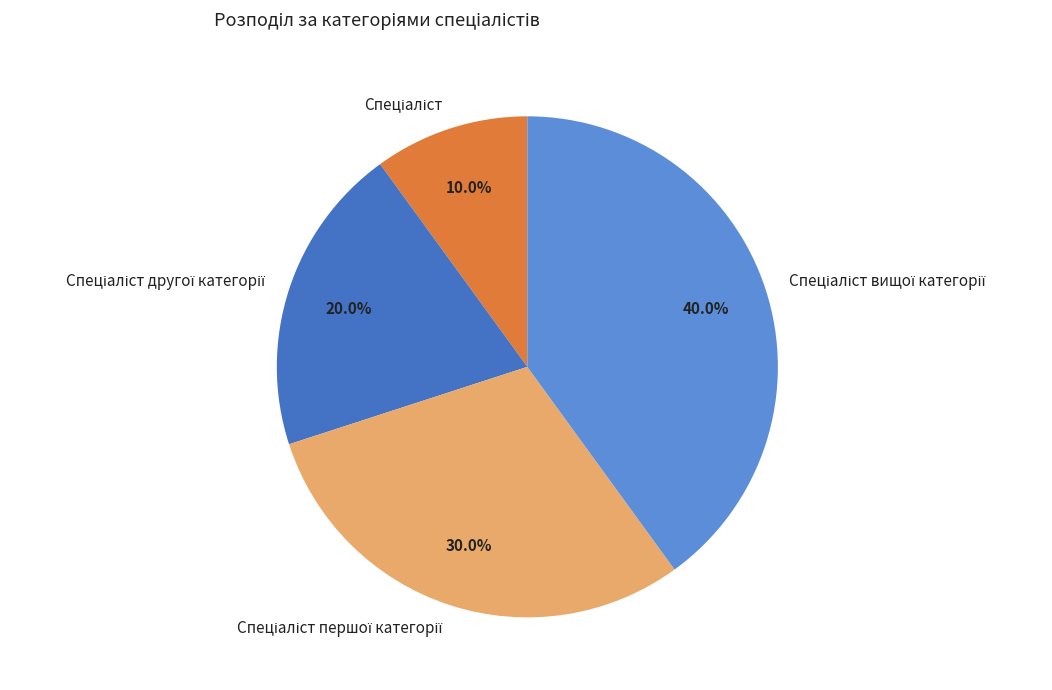

Is there a majority slice in this chart?

No